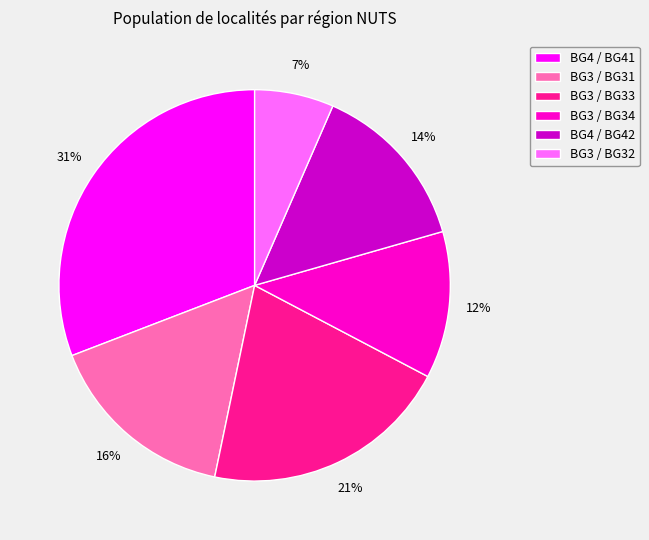

To the nearest percent, what percentage of the pie is BG3 / BG34?

12%